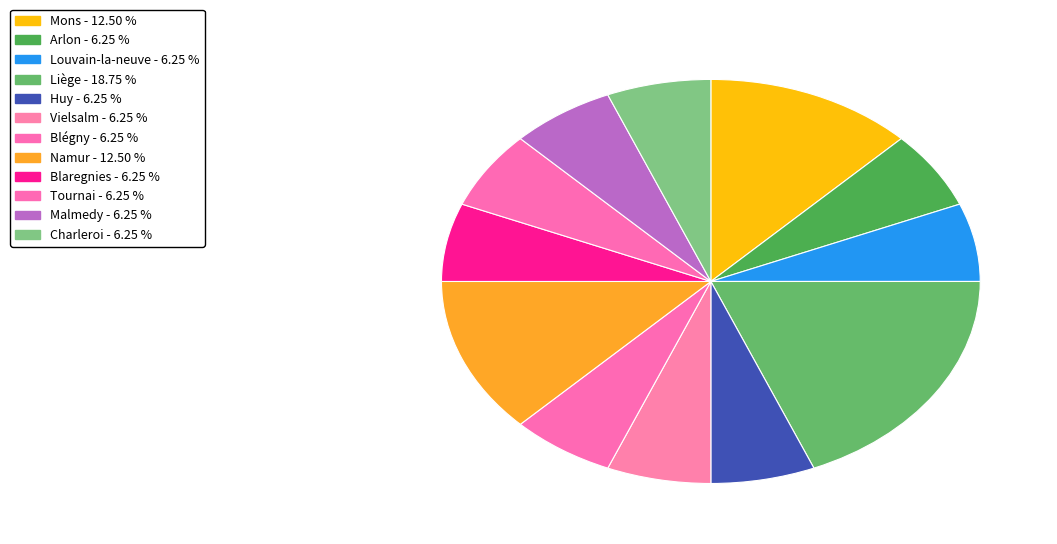

How many segments does this pie chart have?

12